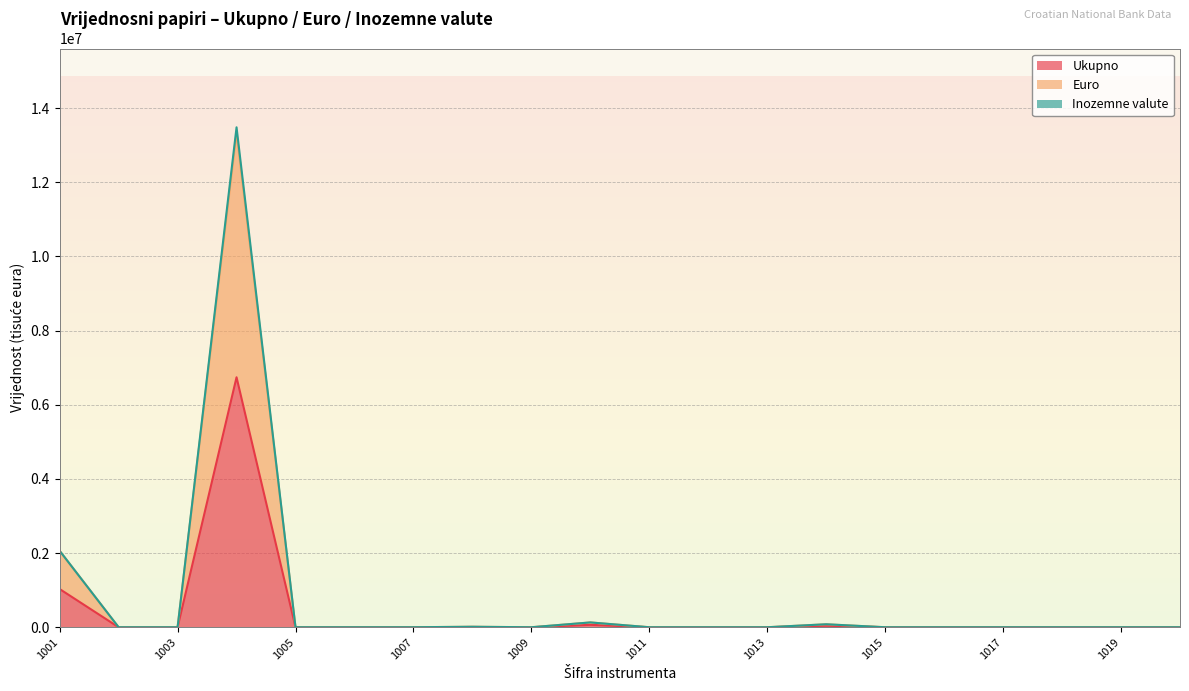

Reading right to left, what are all the values shown in this chart?

Ukupno: 1020=0	1019=0	1018=0	1017=0	1016=0	1015=0	1014=40096	1013=0	1012=0	1011=0	1010=64820	1009=0	1008=6515	1007=181	1006=0	1005=0	1004=6741585	1003=0	1002=0	1001=1030636
Euro: 1020=0	1019=0	1018=0	1017=0	1016=0	1015=0	1014=79563	1013=0	1012=0	1011=0	1010=129640	1009=0	1008=13030	1007=362	1006=0	1005=0	1004=13343151	1003=0	1002=0	1001=2061272
Inozemne valute: 1020=0	1019=0	1018=0	1017=0	1016=0	1015=0	1014=80193	1013=0	1012=0	1011=0	1010=129640	1009=0	1008=13030	1007=362	1006=0	1005=0	1004=13483169	1003=0	1002=0	1001=2061272